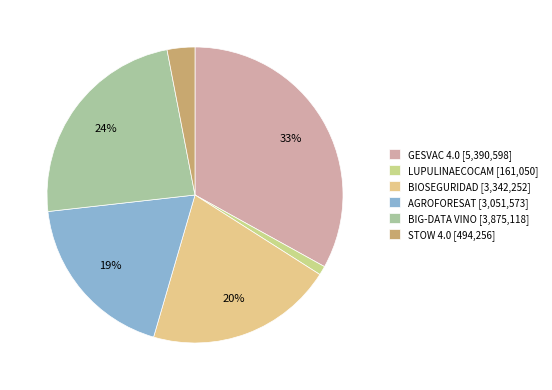

Combined, what portion of the pie is STOW 4.0 and AGROFORESAT?

21.7%